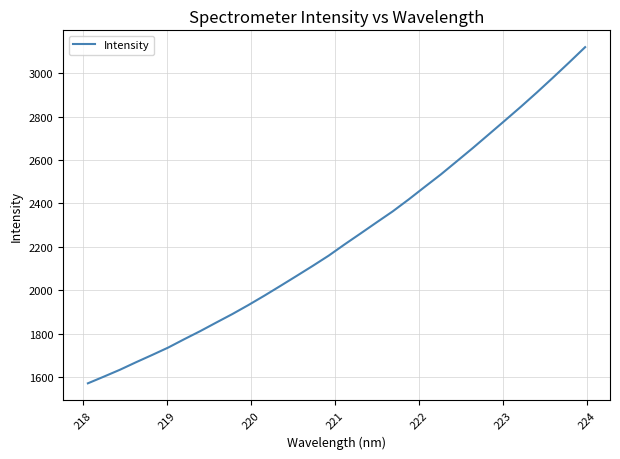

What is the label of the 30th point from the right?

219